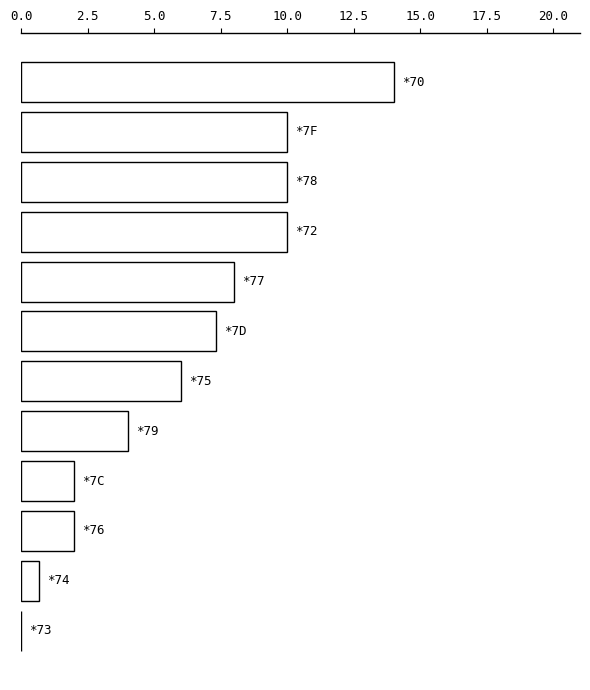

What is the maximum value shown in the chart?

14.0